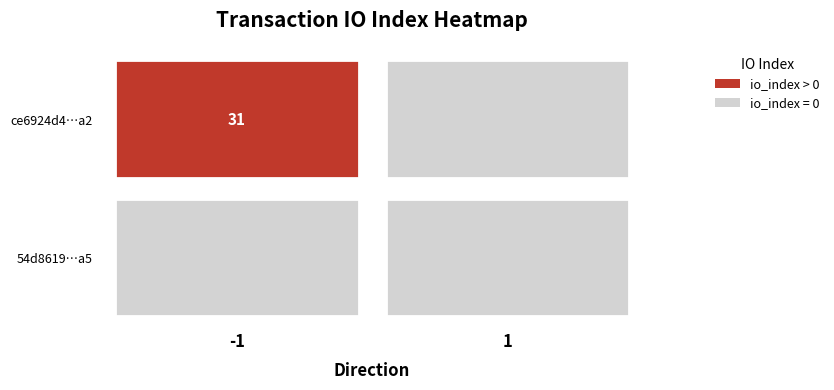

Rank the series by their average value, from lowest to highest.

54d8619202c8e2f391edd6ce91d1f77f2a7b0a5, ce6924d4395cc1f6d83bbf27d515b1a6a1124a2